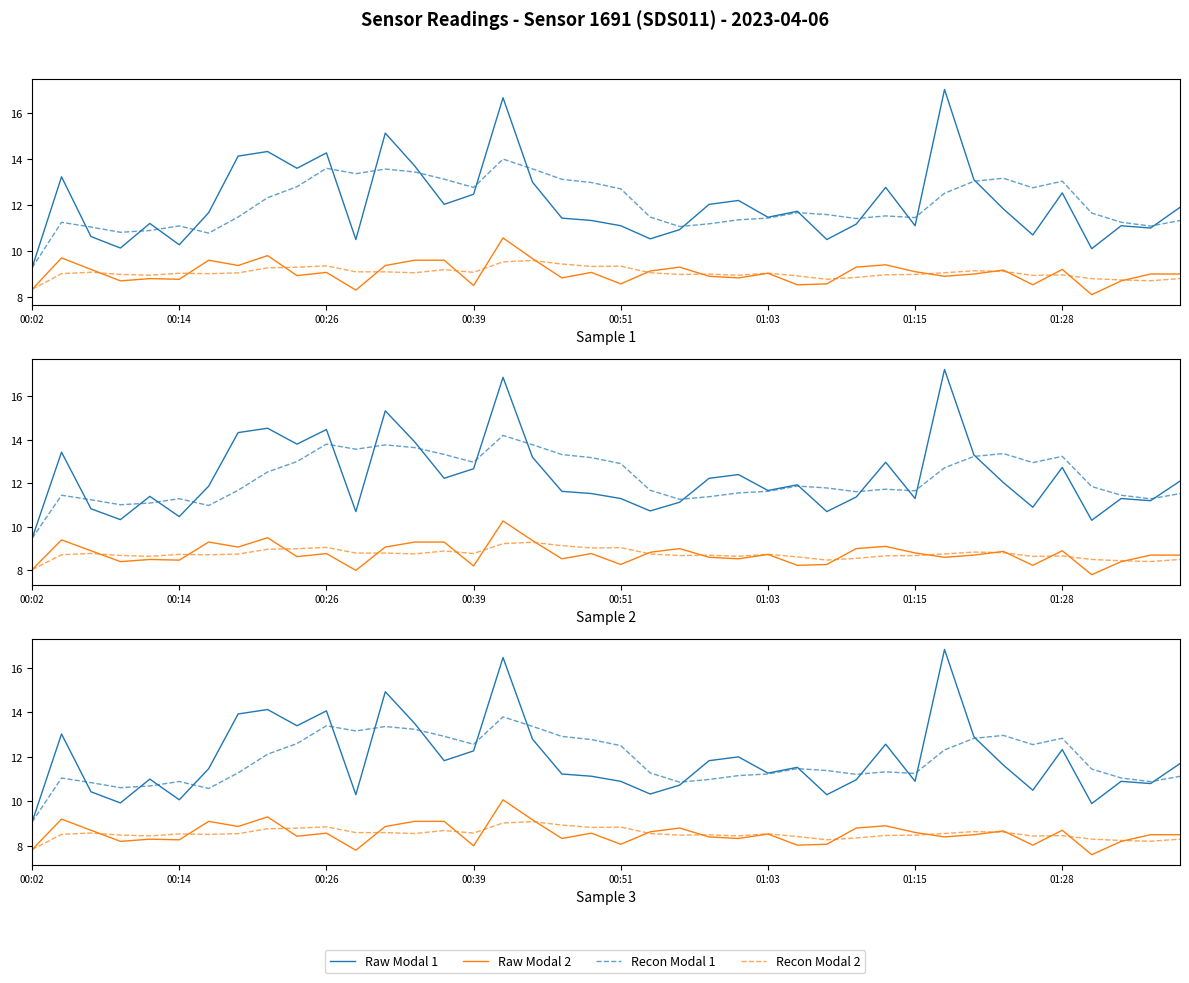

Which series changed the most between 13 and 30?

Raw Modal 1